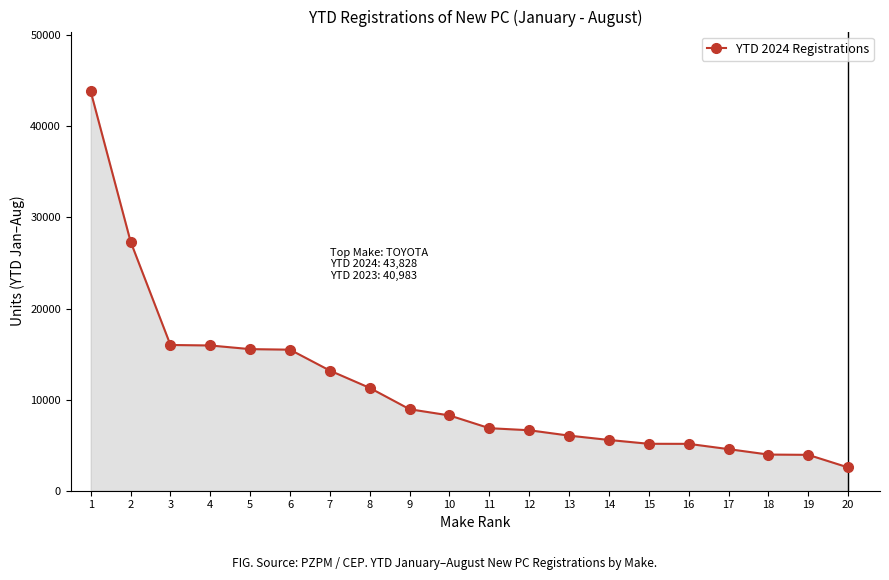

What value does the data have at 18, to the nearest 50?

3950